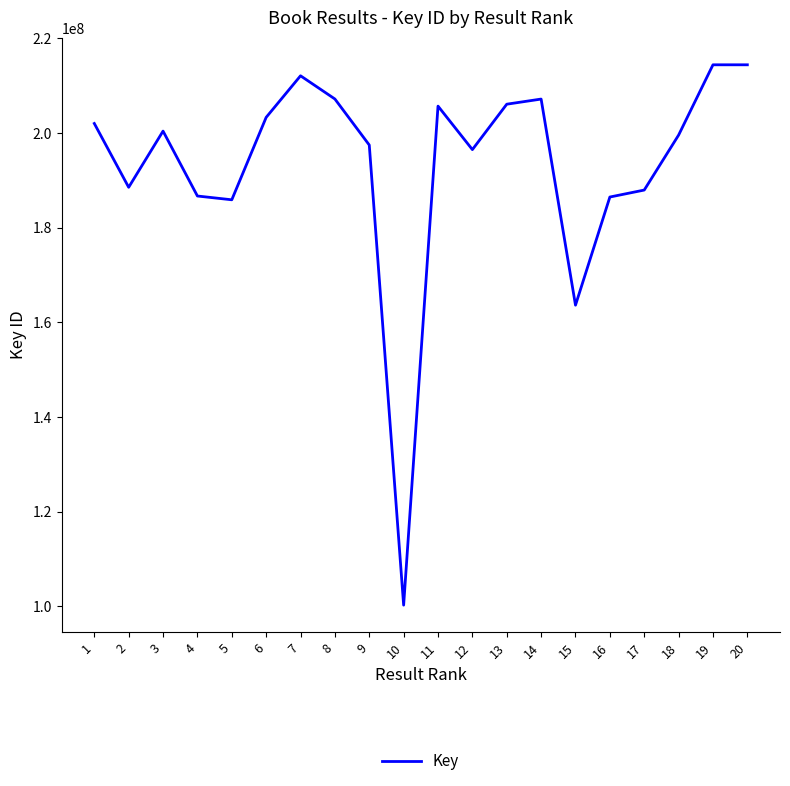

What is the approximate value at 6?

203327300